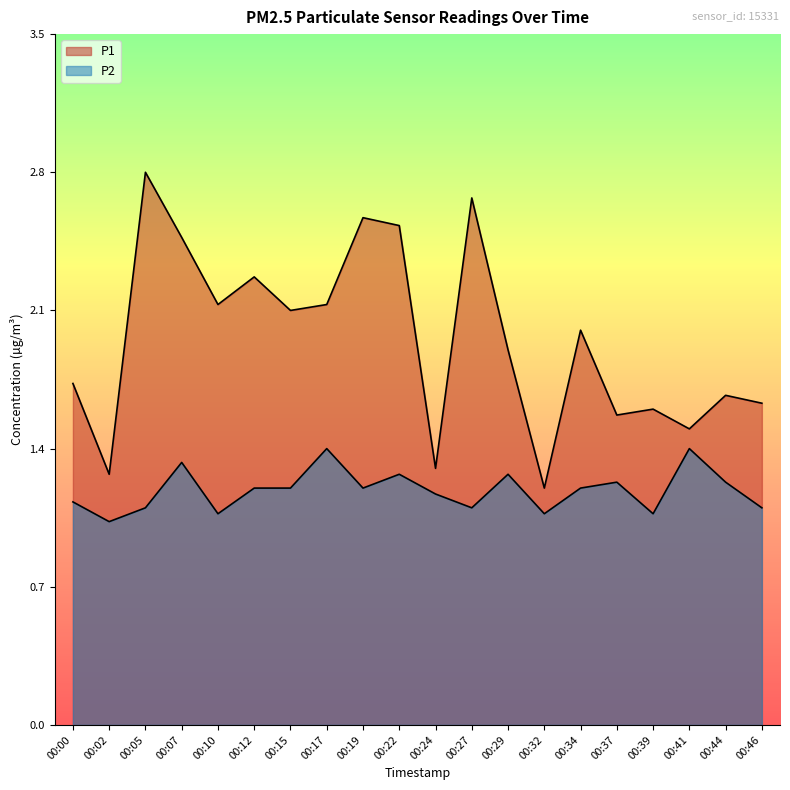

At how many categories does at least one series exceed 2?

9